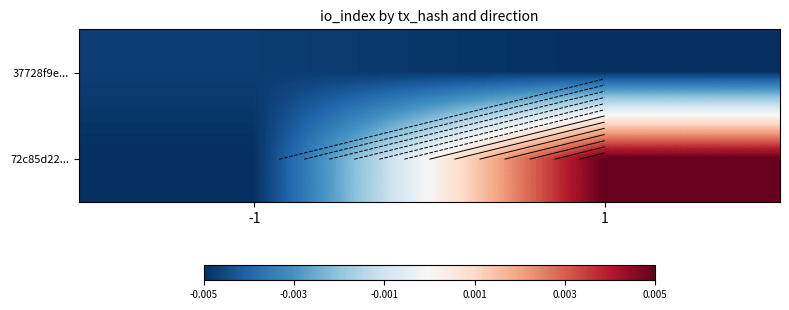

Where does the 72c85d22... series first go above 0?

1